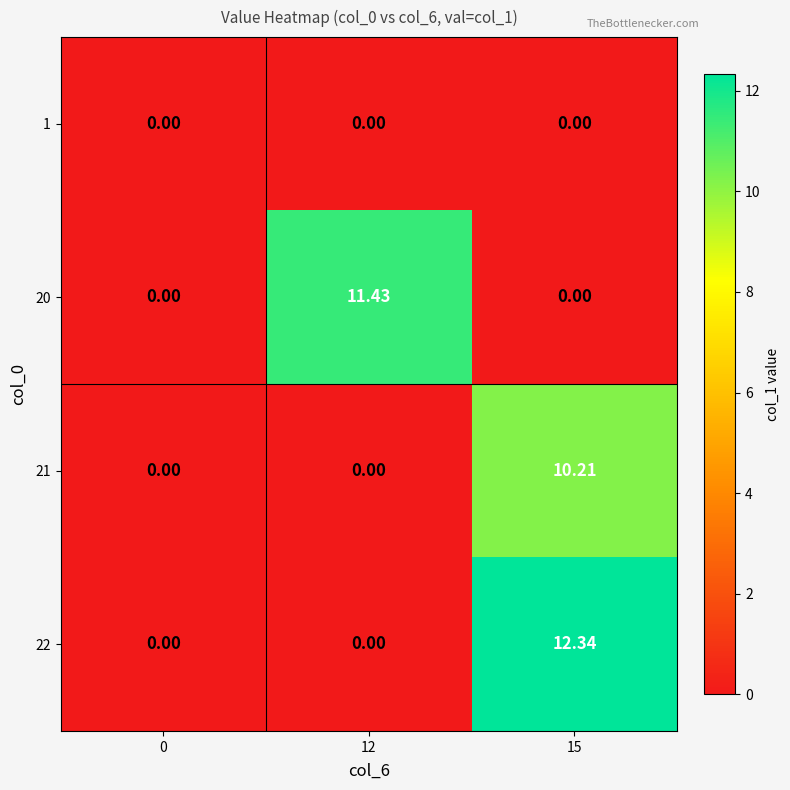

At which category is the sum across all series the highest?

15